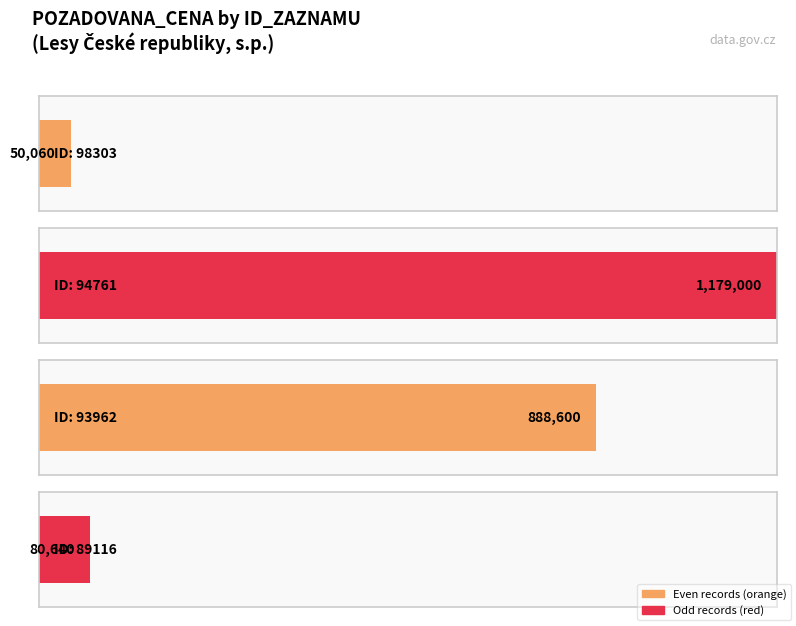

List the labels in order of value, smallest first.

98303, 89116, 93962, 94761